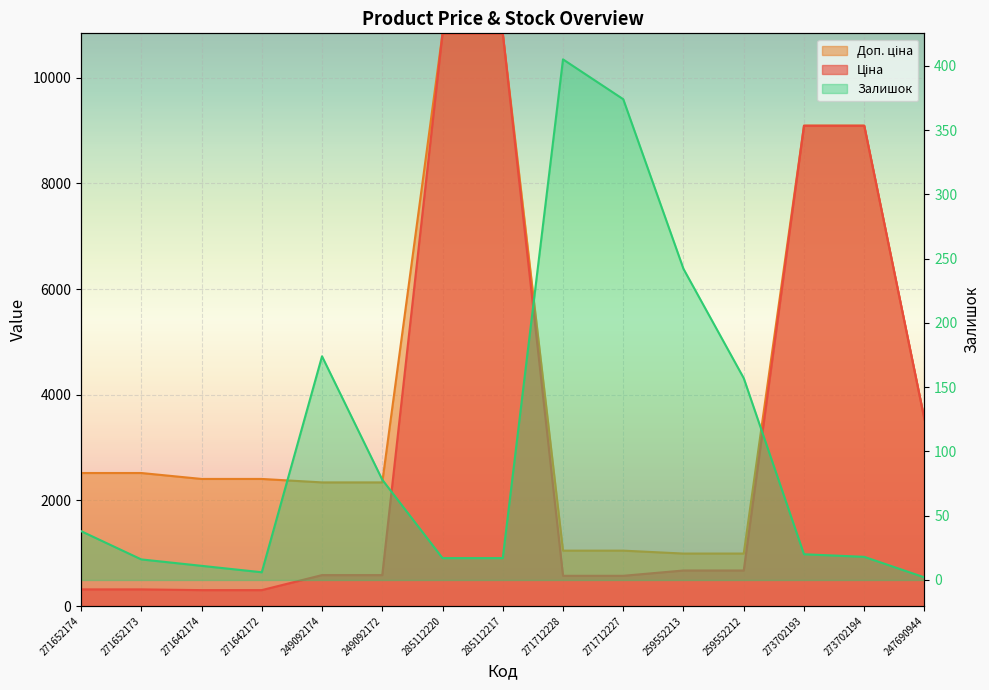

Where does the Ціна series first go above 584?

249092174